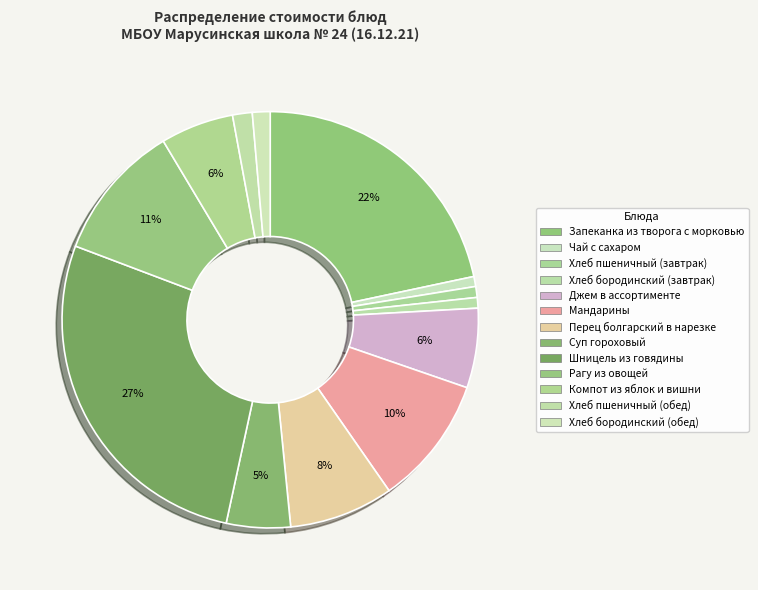

How many segments does this pie chart have?

13